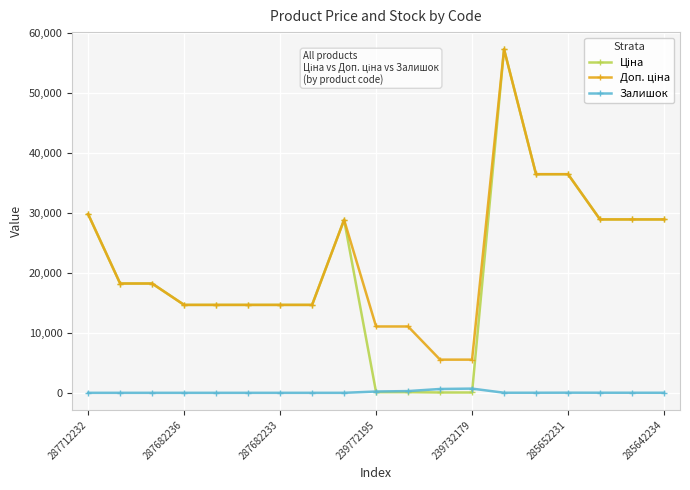

What is the maximum value shown in the chart?

57235.5